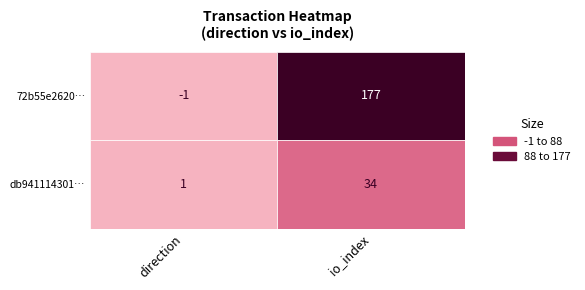

Which series has the widest spread of values?

72b55e2620…